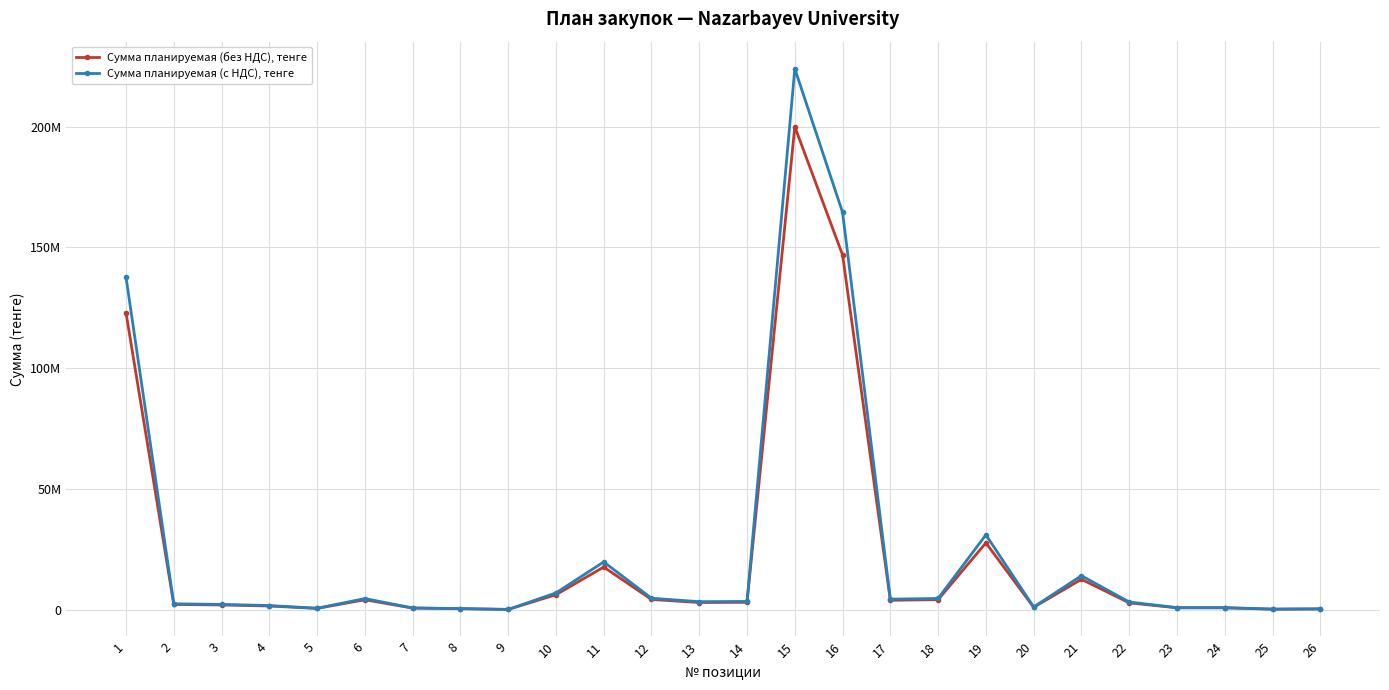

Which label corresponds to the largest value in the chart?

15